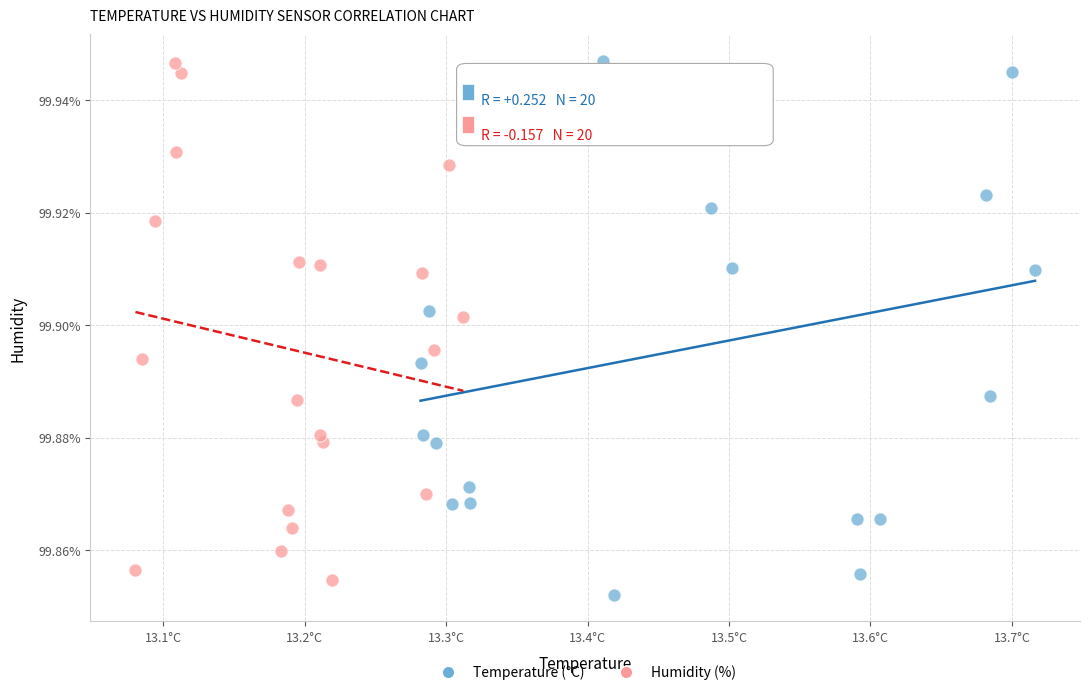

What are all the series names shown in the legend?

Temperature (°C), Humidity (%)